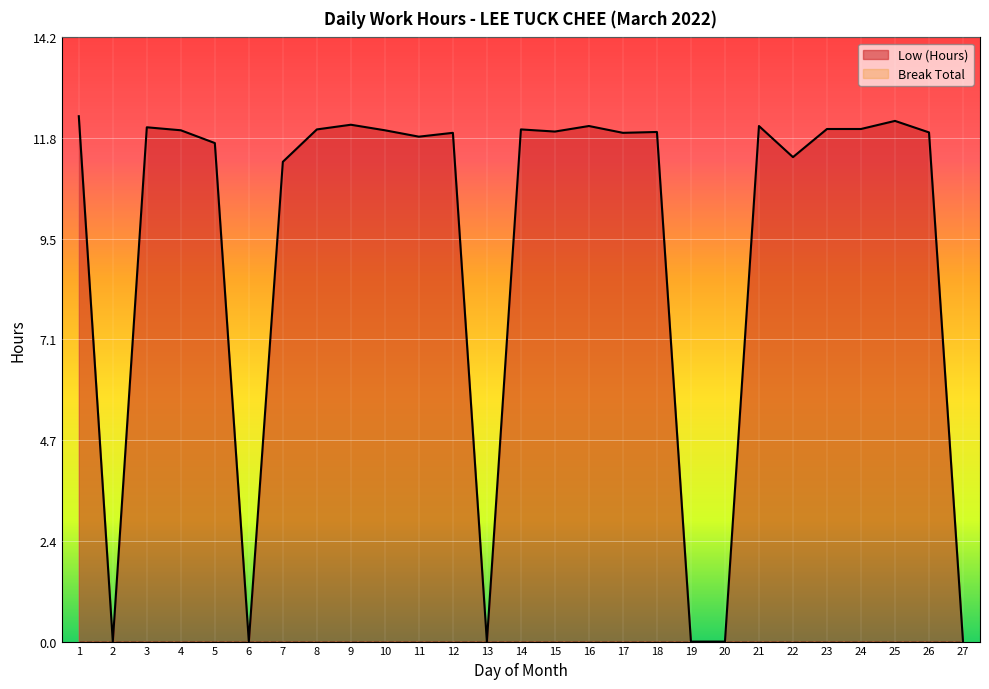

How many distinct data groups are displayed?

2